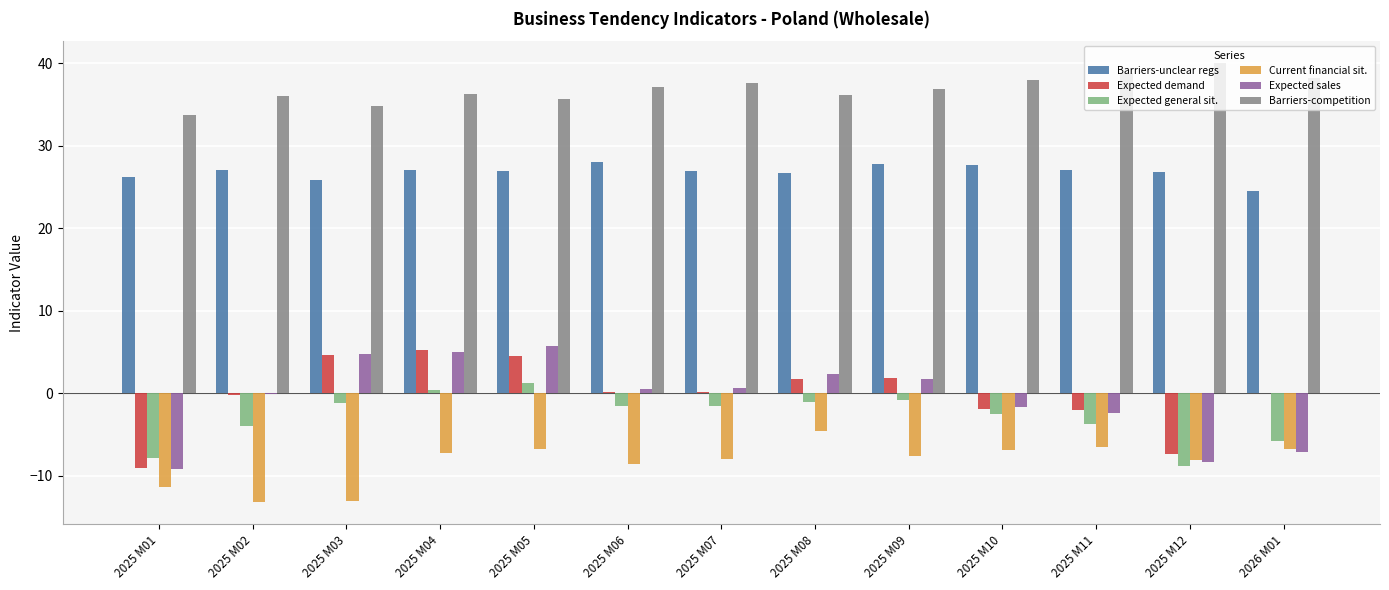

What is the maximum value shown in the chart?

40.0